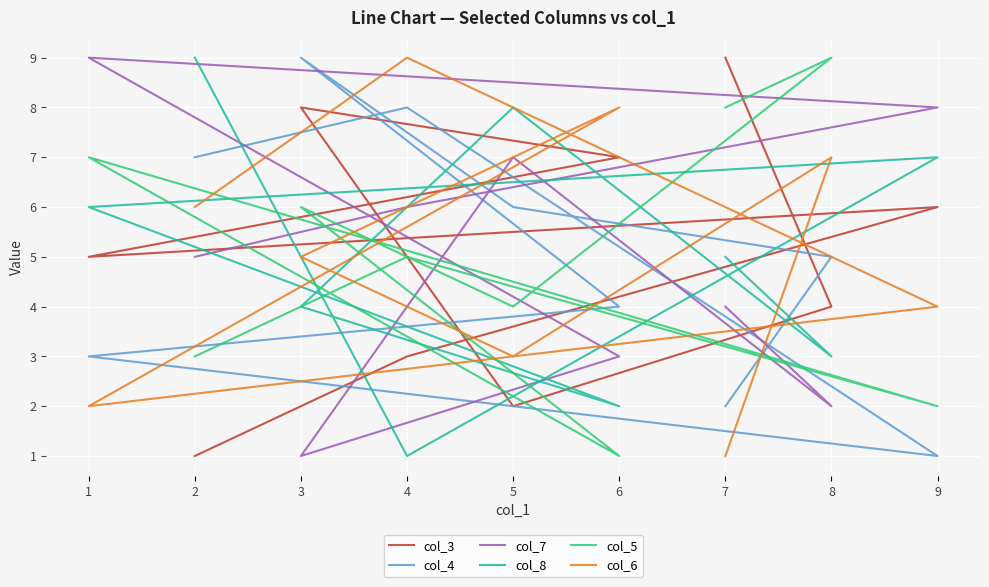

How many interior local valleys does the col_8 series have?

3